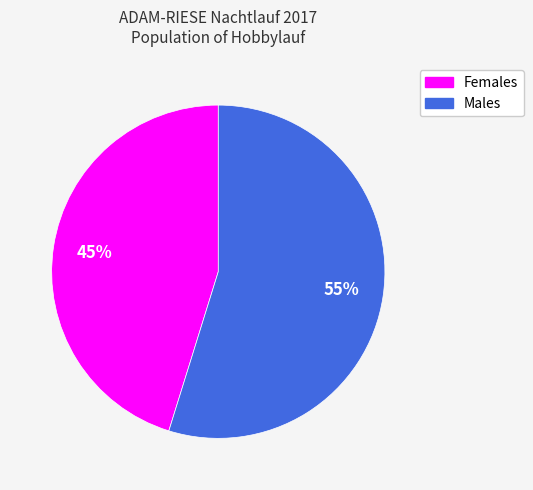

Which category accounts for the majority?

Males